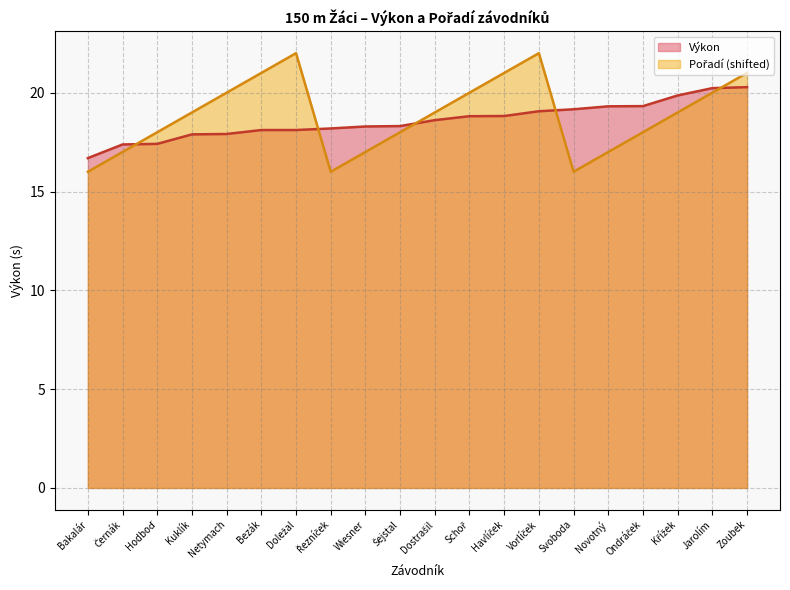

Count the number of categories in the chart.

20